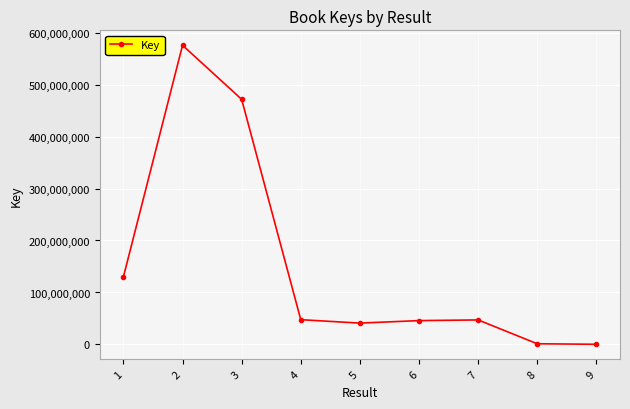

How many interior local peaks (higher than both neighbors) does the data have?

2